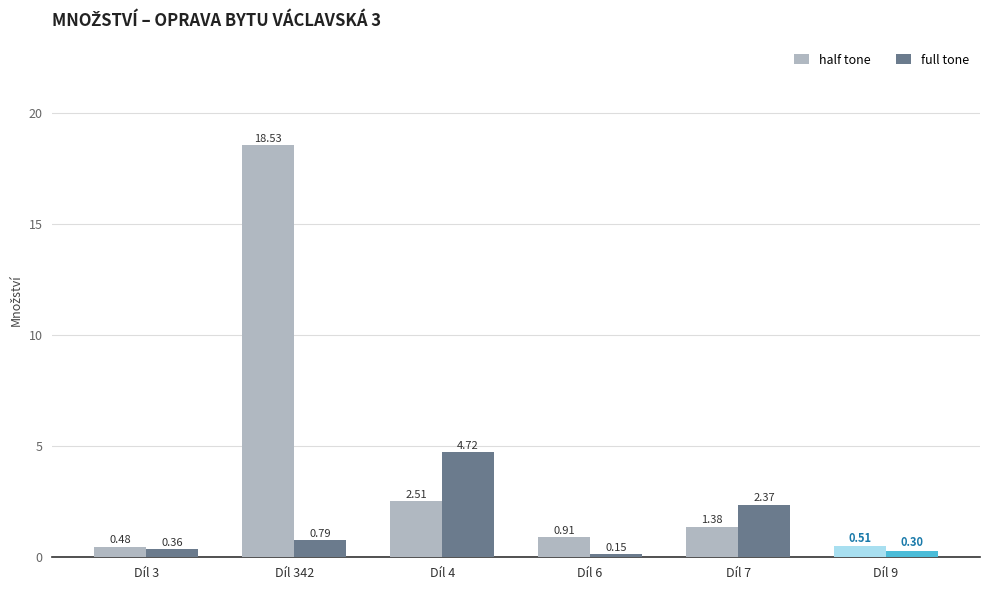

The value of half tone at Díl 342 is 18.5. True or false?

True